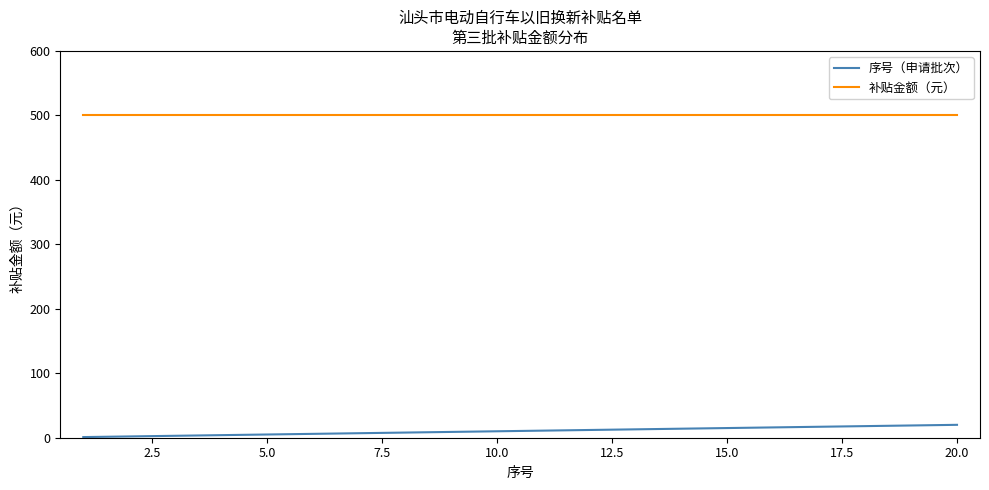

What is the difference between the maximum and minimum values in the 序号（申请批次） series?

19